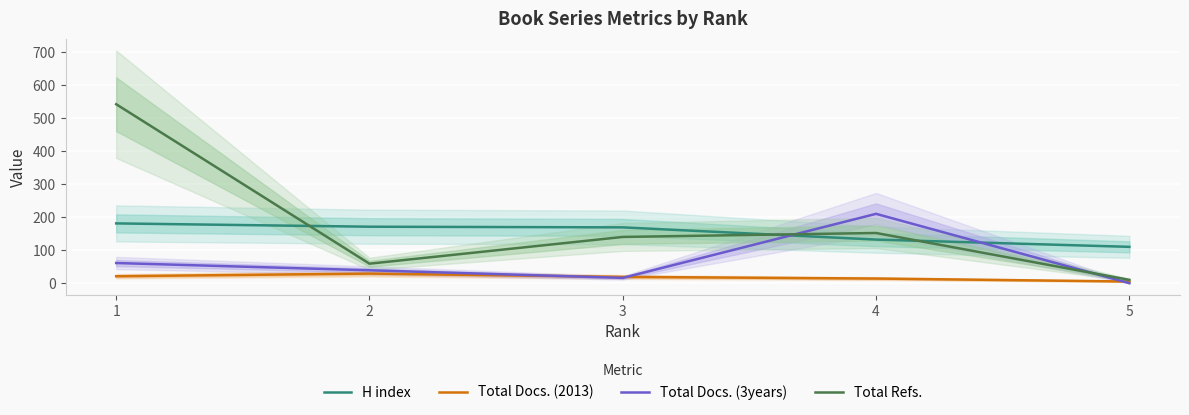

What is the value of the Total Docs. (2013) point at the 1st from the left?

22